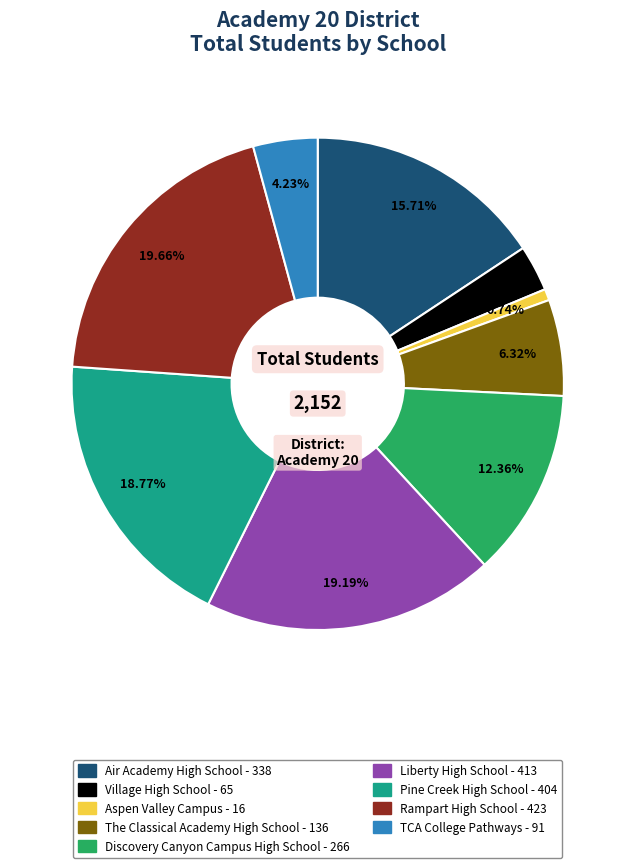

To the nearest percent, what is the difference between the Pine Creek High School and The Classical Academy High School slice percentages?

12%